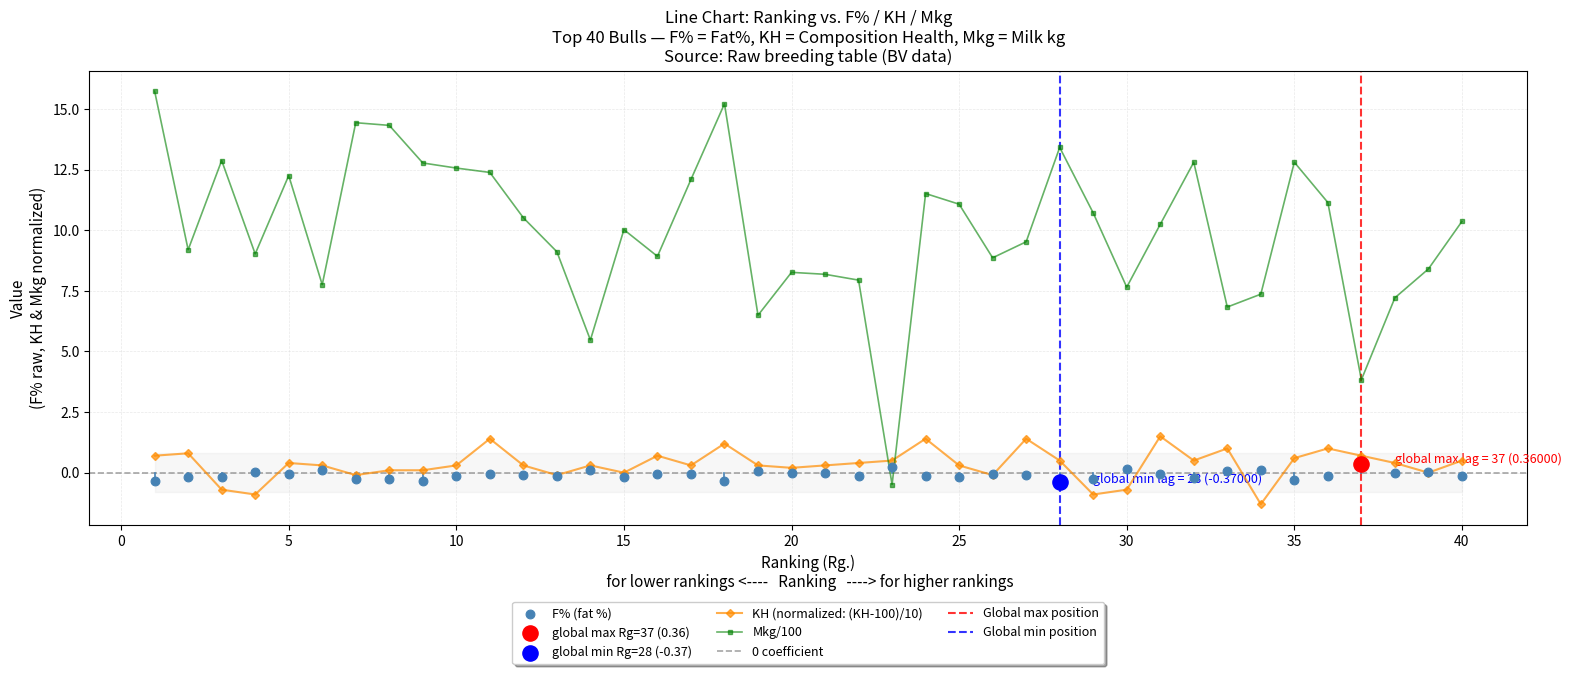

What is the total value across all series at 31?

11.7